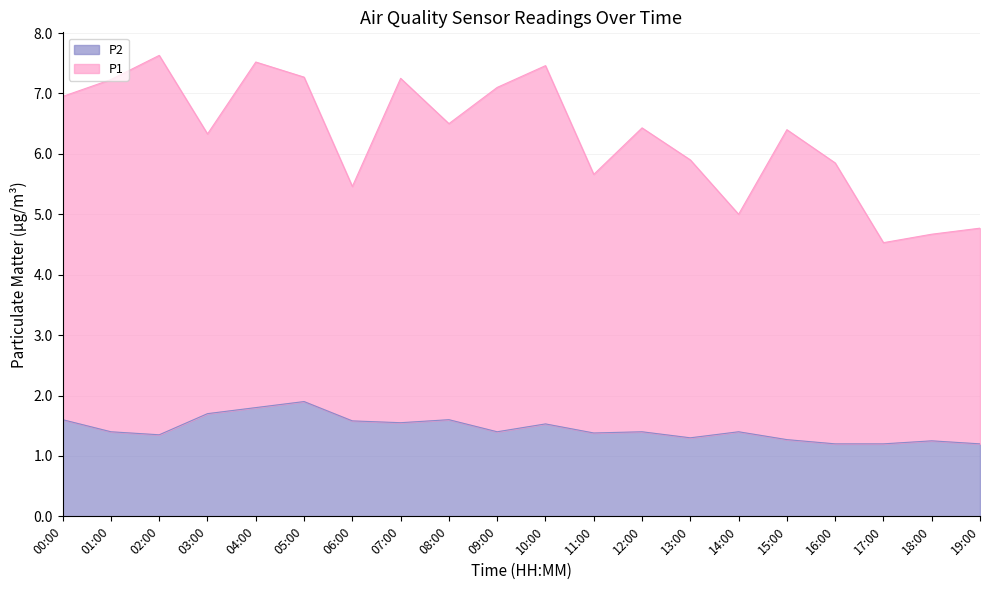

Does the chart have visible grid lines?

Yes